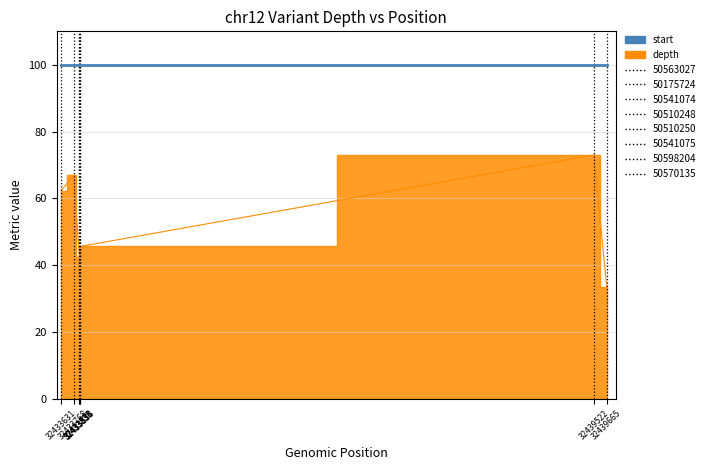

What is the ratio of the value at 32439665 to the value at 32433631?

0.5